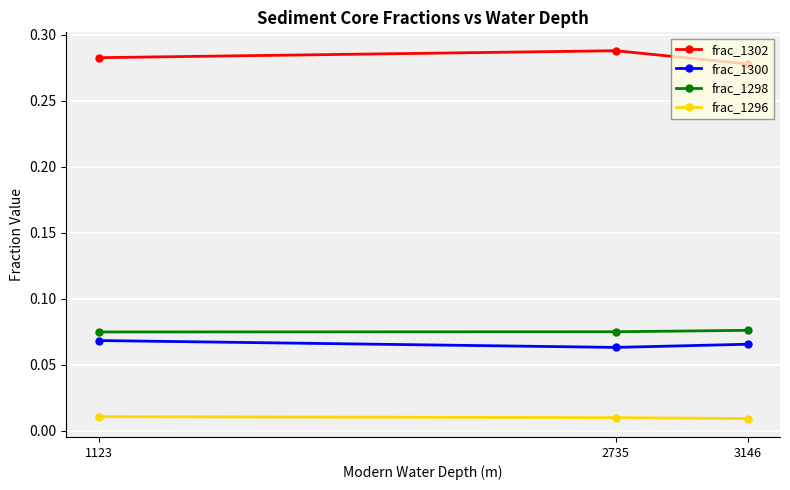

How many frac_1300 values are between 0 and 1?

3